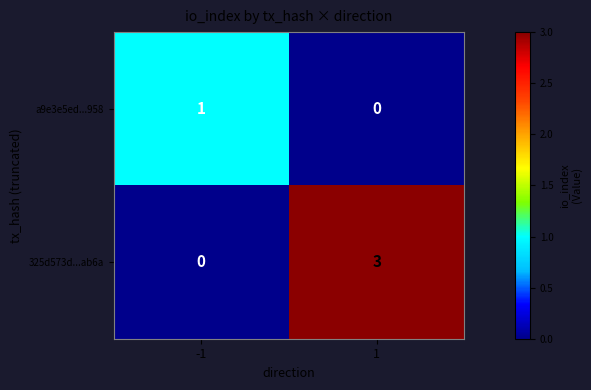

Which series has the largest total across all categories?

325d573d...ab6a